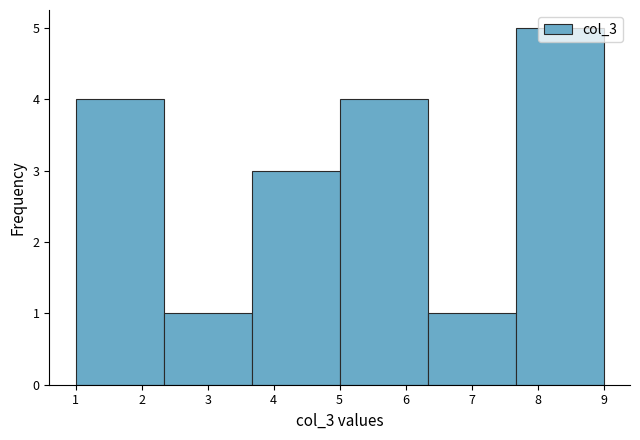

Reading left to right, transcribe this chart: for each bar, give the range it covers on the x-axis and its height. Neither the bar edges nor the heights are printed on the chart, so give them approximately, as read against the axes.

1.0 to 2.3: 4
2.3 to 3.7: 1
3.7 to 5.0: 3
5.0 to 6.3: 4
6.3 to 7.7: 1
7.7 to 9.0: 5